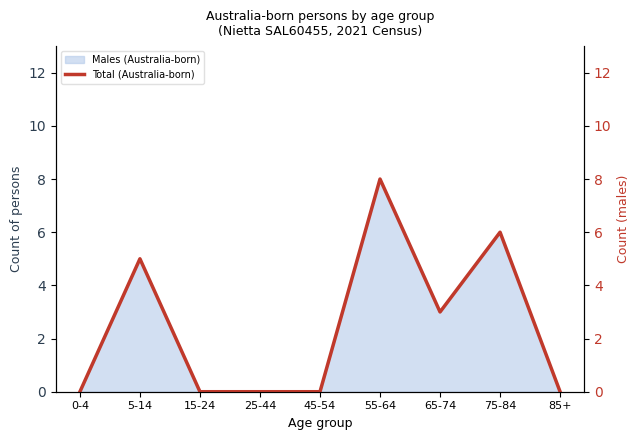

Which label corresponds to the smallest value in the chart?

0-4